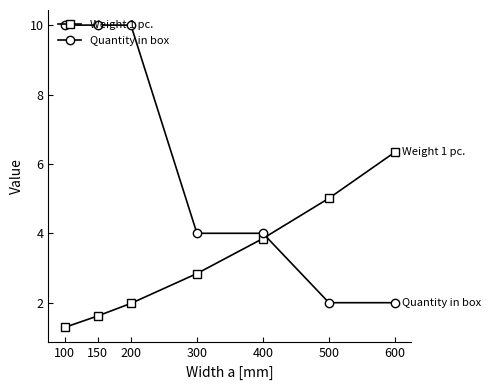

Reading right to left, transcribe all the data shown in this chart.

Weight 1 pc.: 600=6.3	500=5.0	400=3.9	300=2.8	200=2.0	150=1.6	100=1.3
Quantity in box: 600=2.0	500=2.0	400=4.0	300=4.0	200=10.0	150=10.0	100=10.0